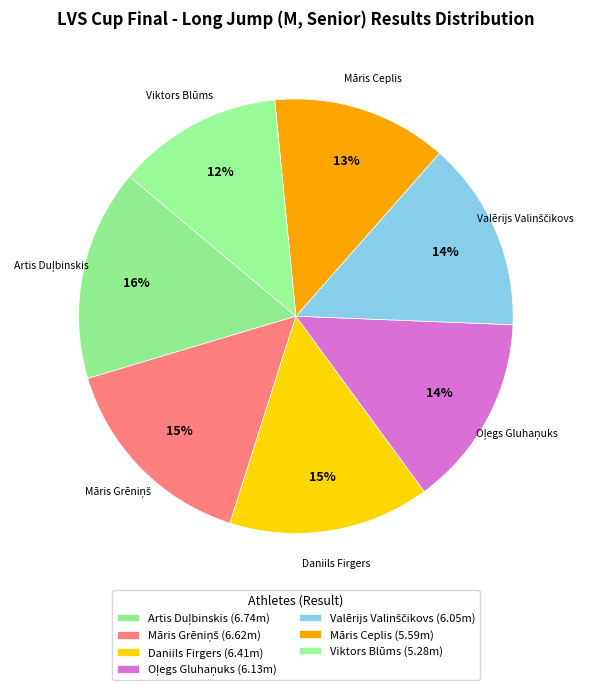

Count the number of slices in the pie.

7